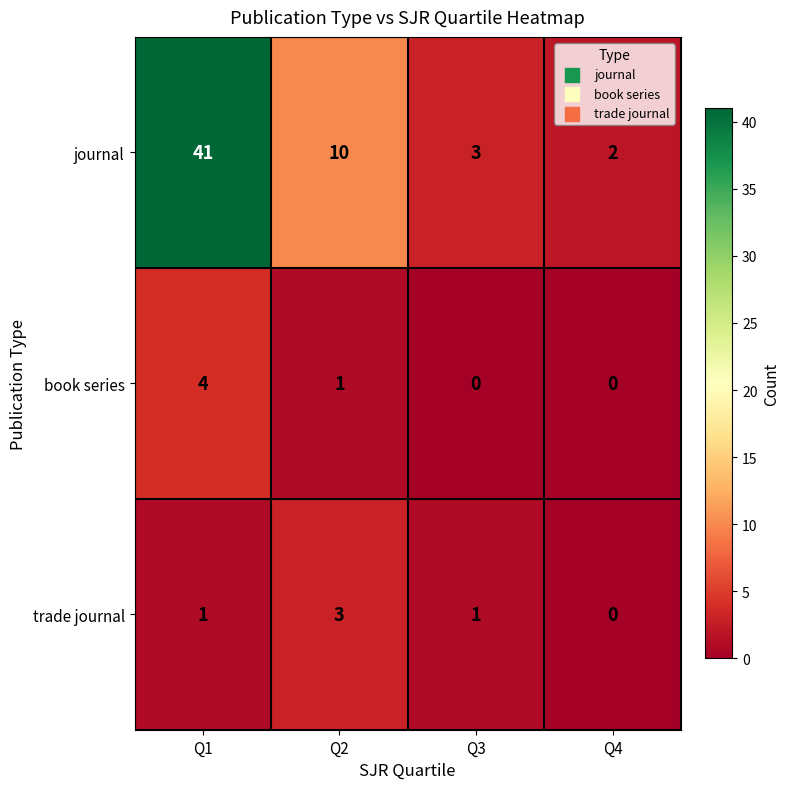

What is the difference between the journal values at Q3 and Q1?

38